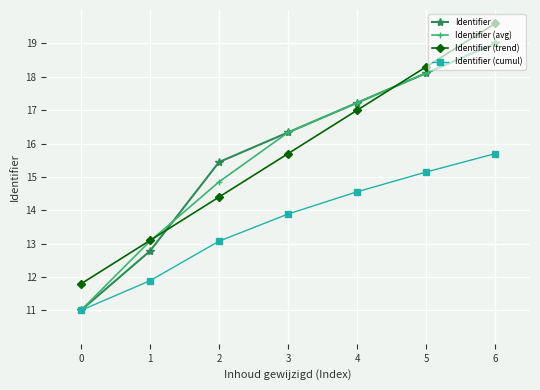

What is the value of the Identifier (avg) point at the 4th from the left?

16.3